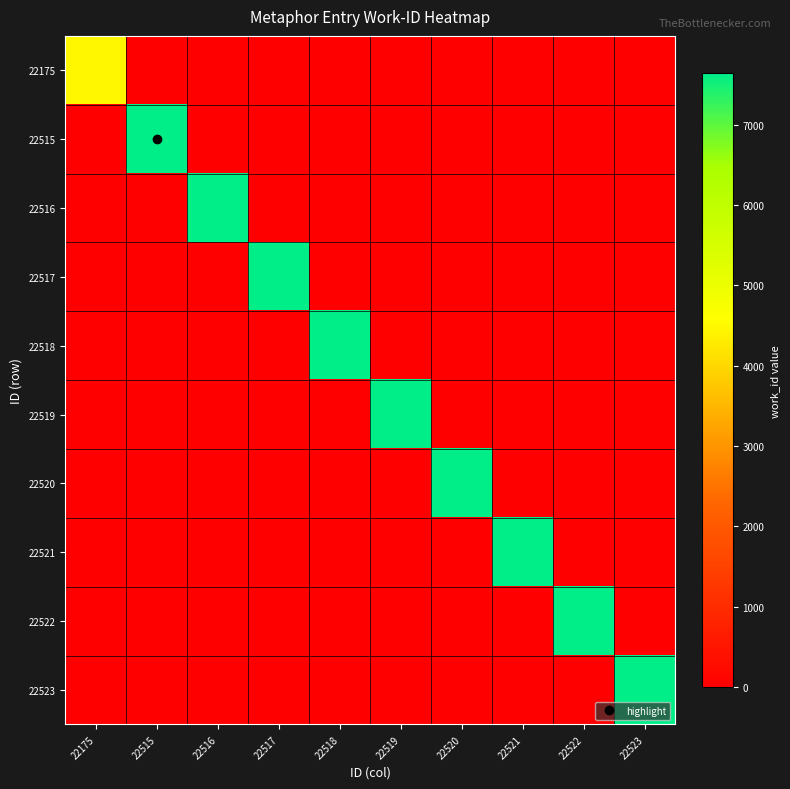

Which has a higher value, 22520 or 22518?

22520